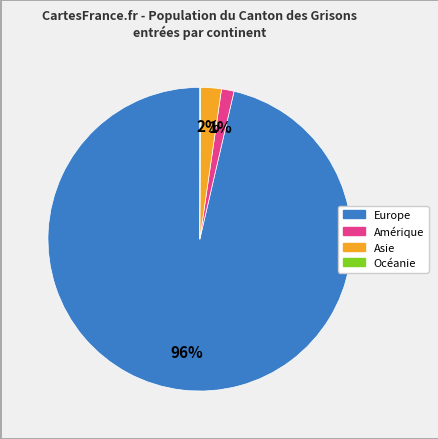

Does any single category account for the majority?

Yes